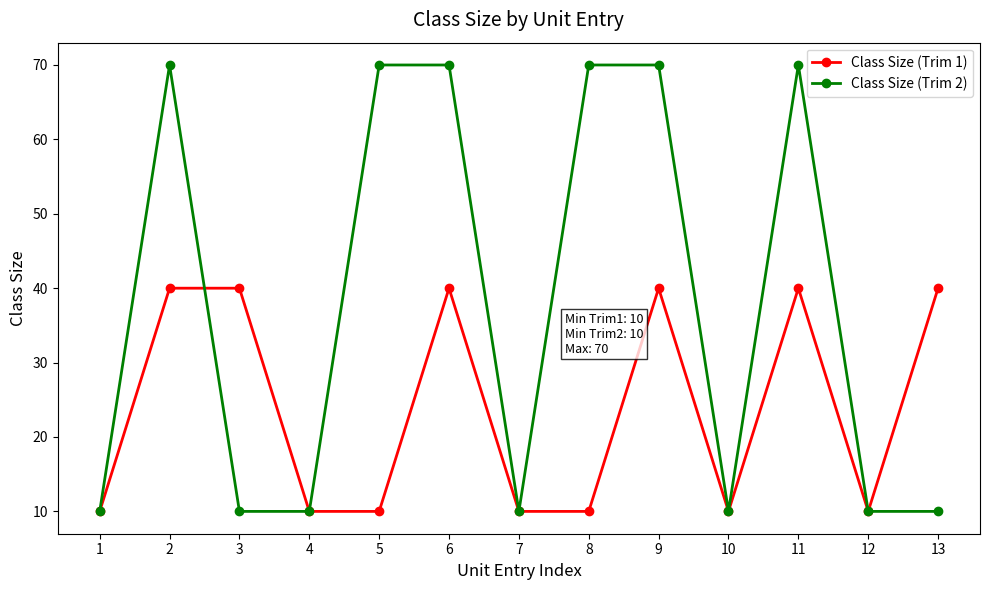

What is the difference between the highest and lowest values at 11?

30